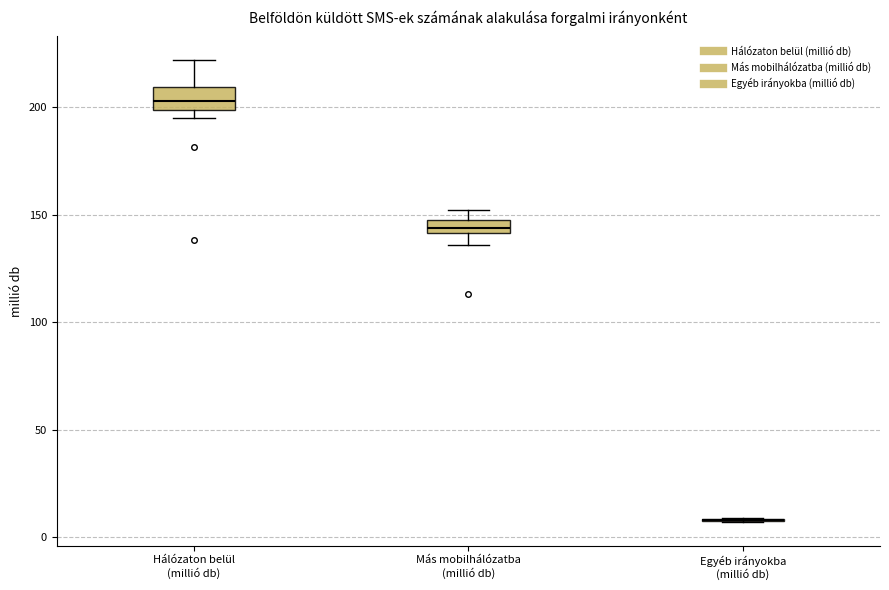

Where is the upper edge of the box for Hálózaton belül (millió db) on the y-axis? The values are not printed on the chart, so give them approximately, as read against the axis.

210